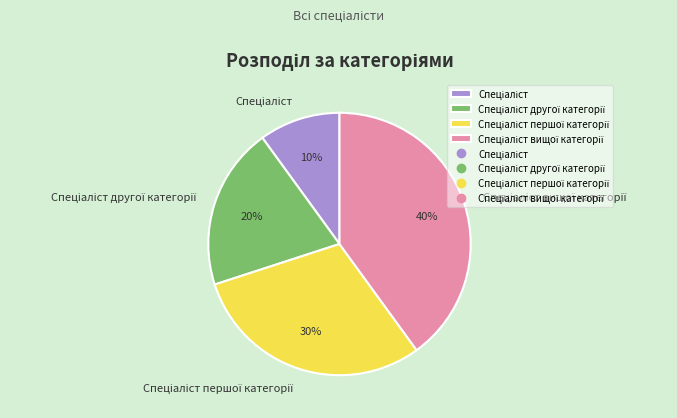

To the nearest percent, what is the difference between the largest and smallest slice percentages?

30%